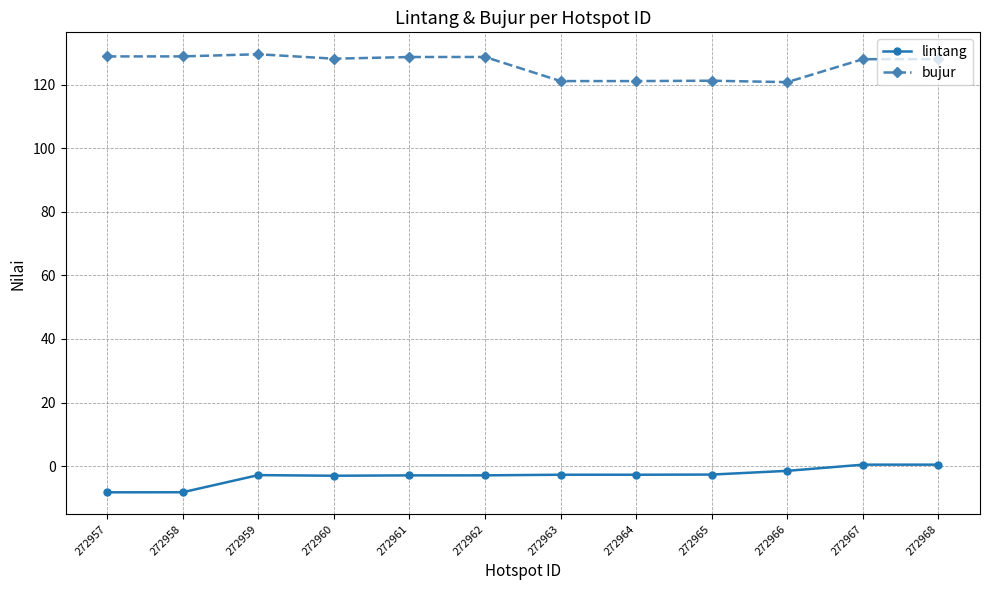

How many data points does each series have?

12